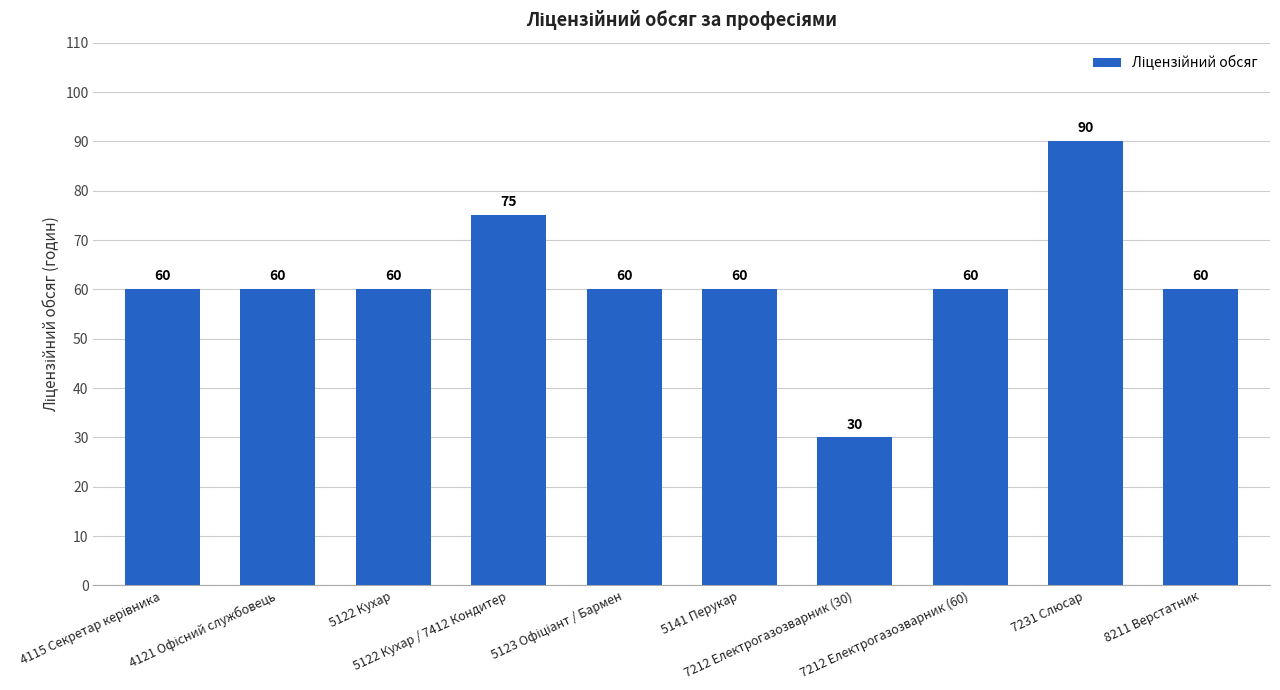

What is the average value?

62